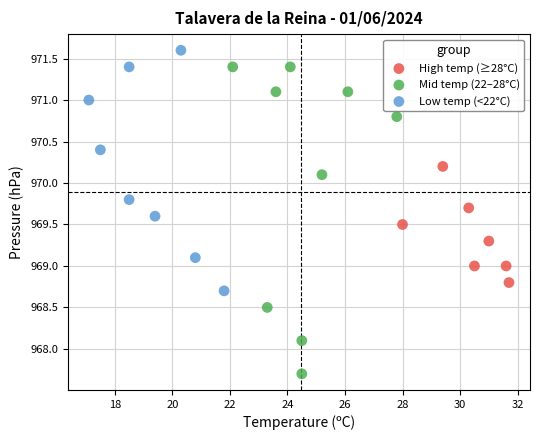

Which series contains the lowest Y value?

Mid temp (22–28°C)